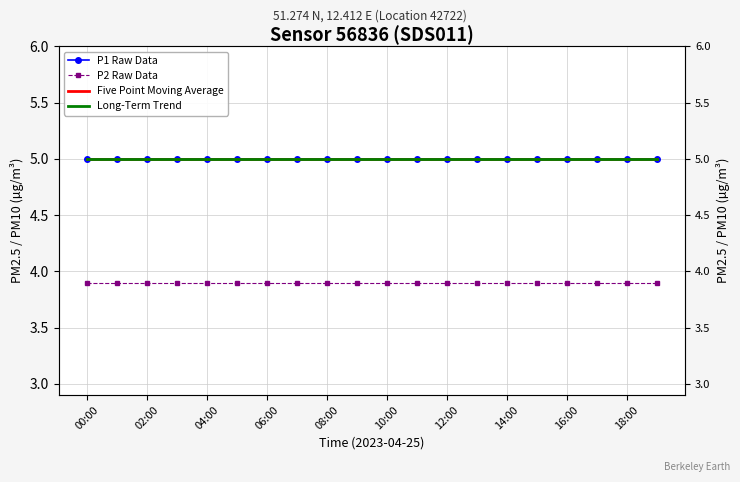

True or false: P1 Raw Data and Five Point Moving Average intersect in this chart.

False